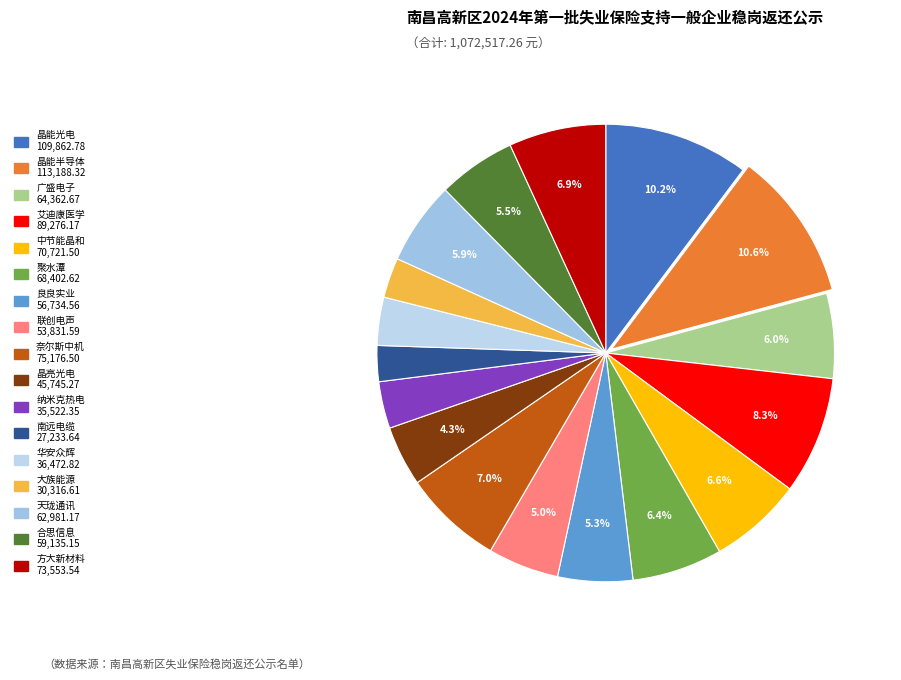

How many segments does this pie chart have?

17